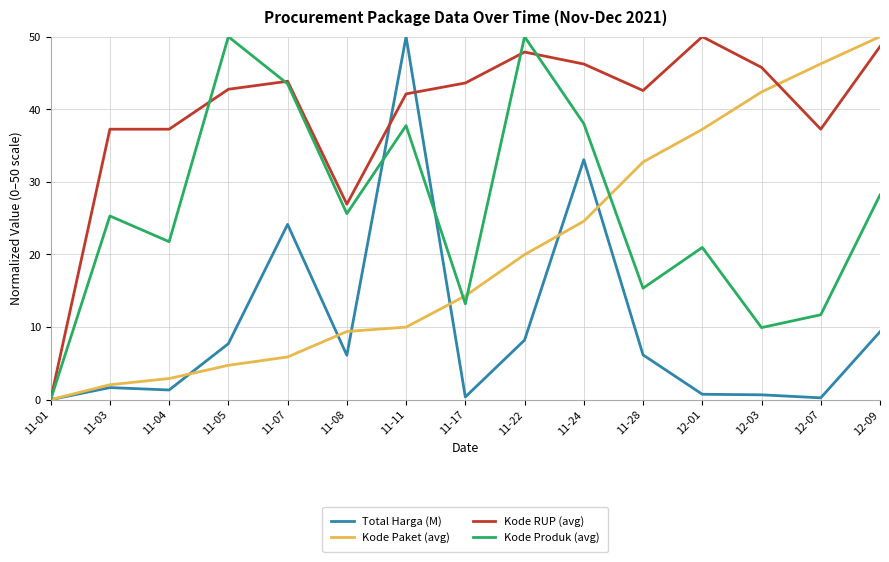

Between 11-28 and 12-09, which series saw the biggest shift?

Kode Paket (avg)